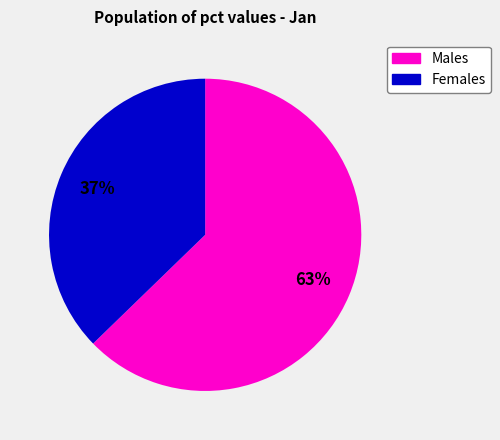

How many slices are in this pie chart?

2